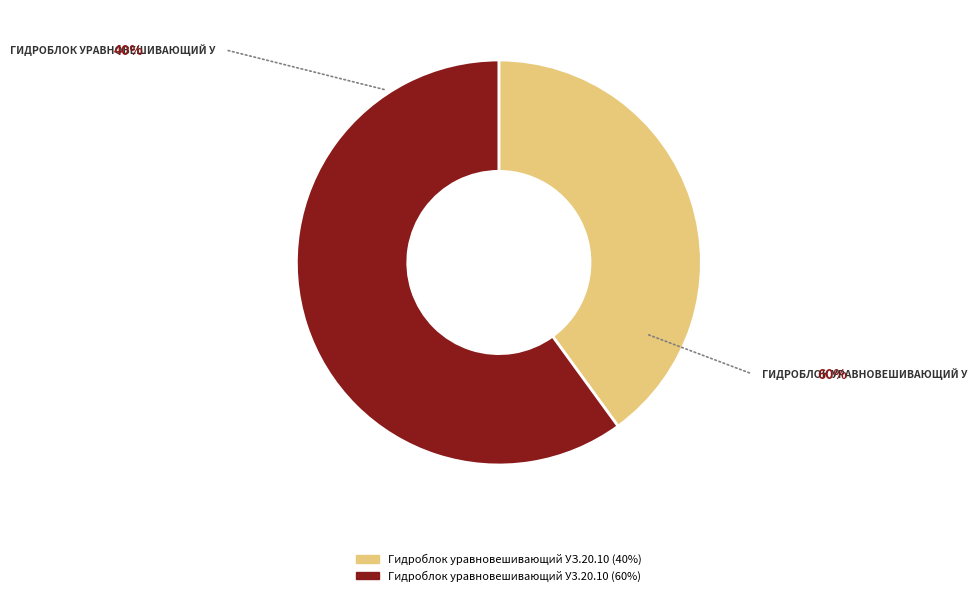

Does any single category account for the majority?

Yes